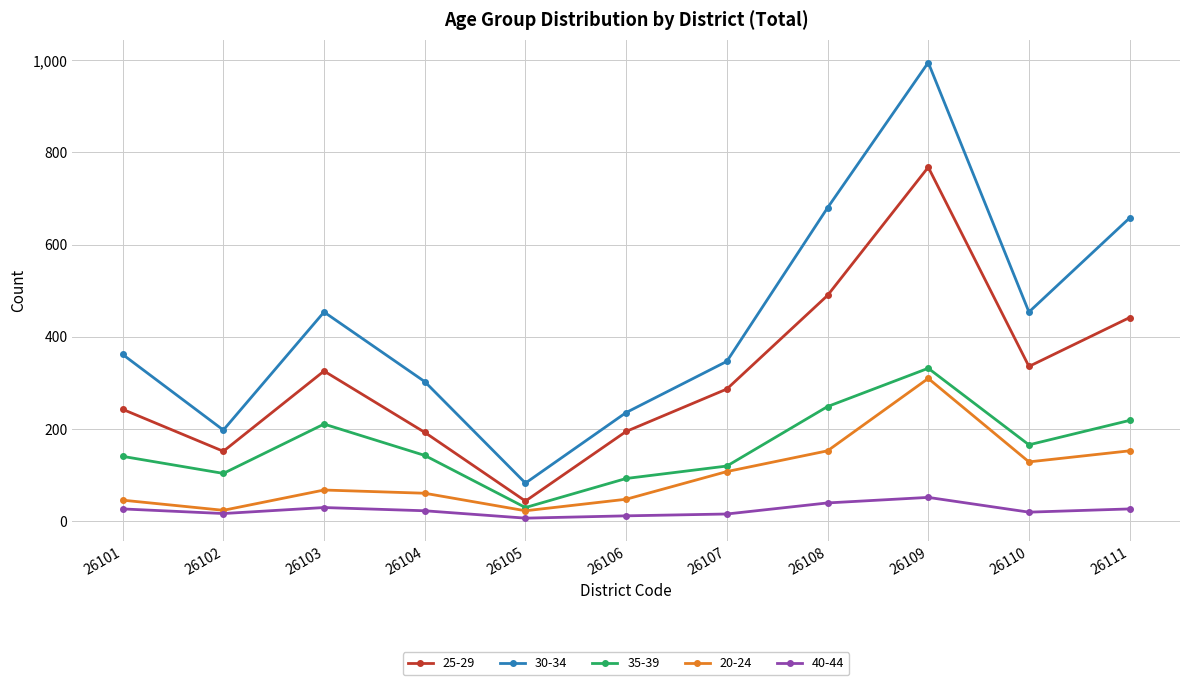

Where does the 35-39 series first go above 143?

26103